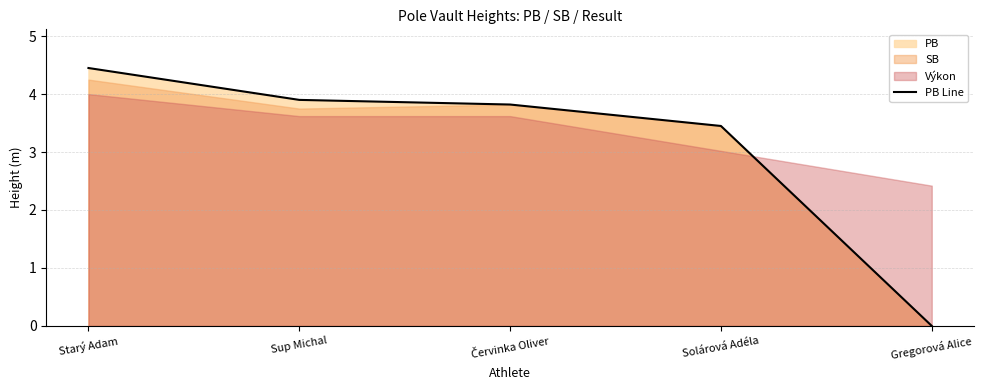

Which label corresponds to the smallest value in the chart?

Gregorová Alice